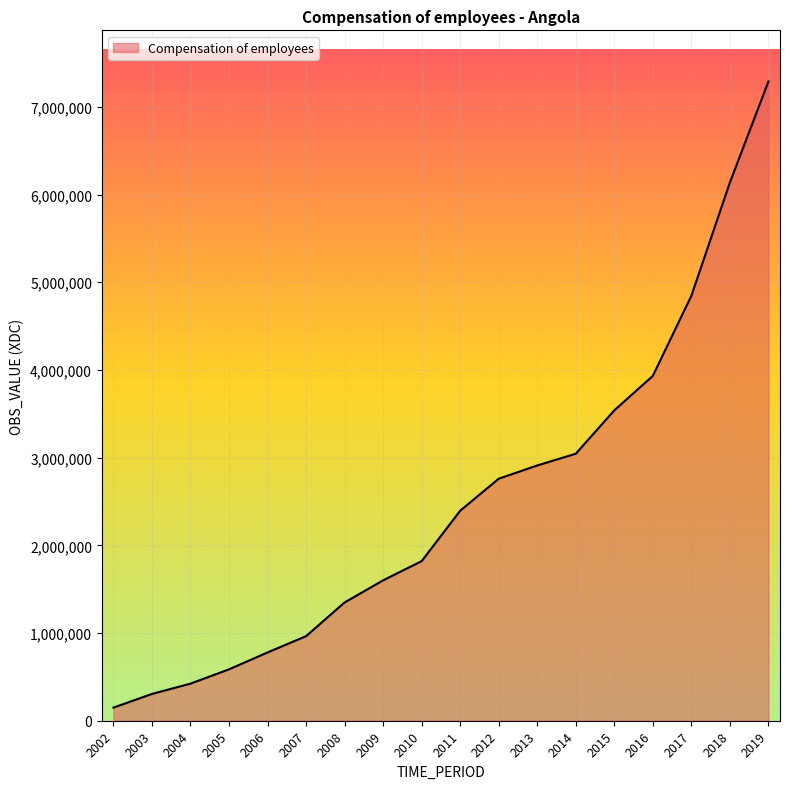

List the labels in order of value, largest first.

2019, 2018, 2017, 2016, 2015, 2014, 2013, 2012, 2011, 2010, 2009, 2008, 2007, 2006, 2005, 2004, 2003, 2002